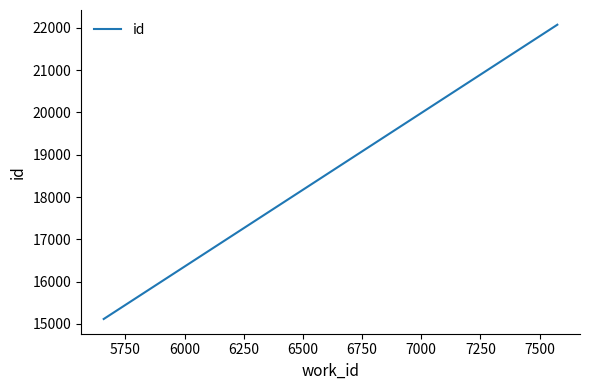

What is the smallest value displayed?

15114